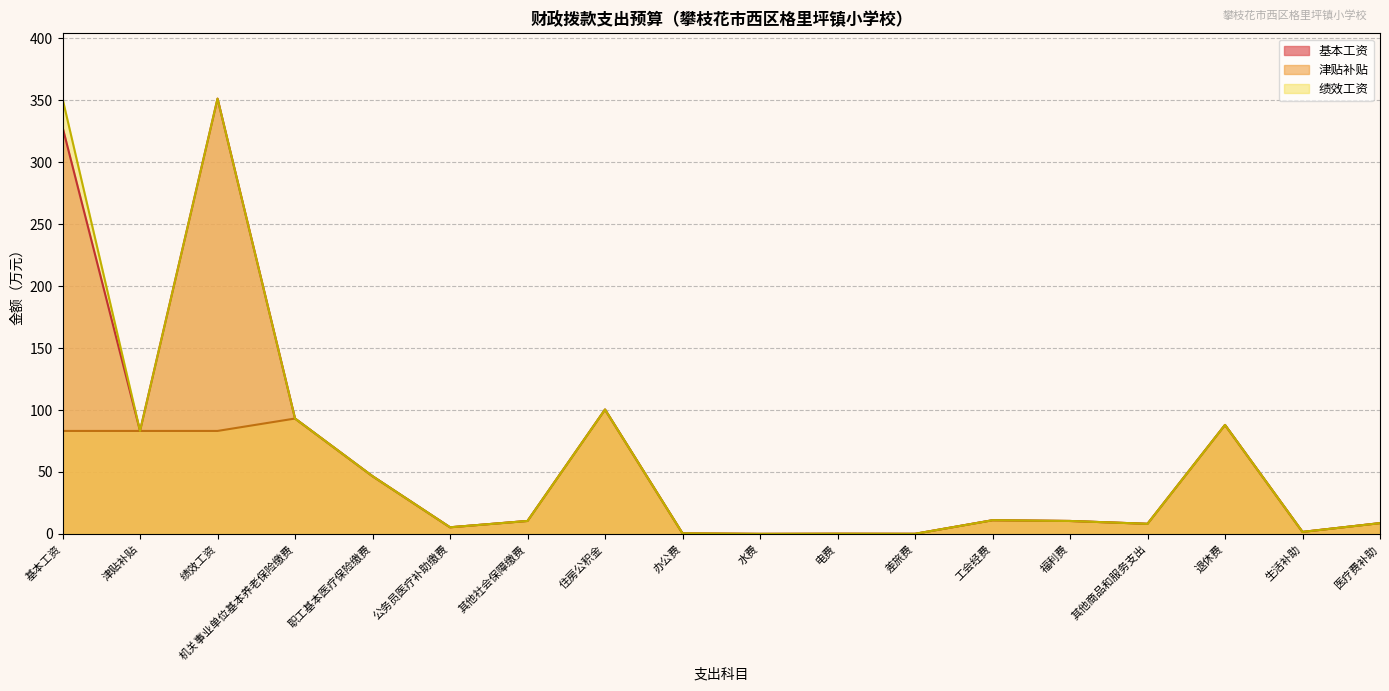

List the series in order of their peak value, lowest first.

津贴补贴, 基本工资, 绩效工资